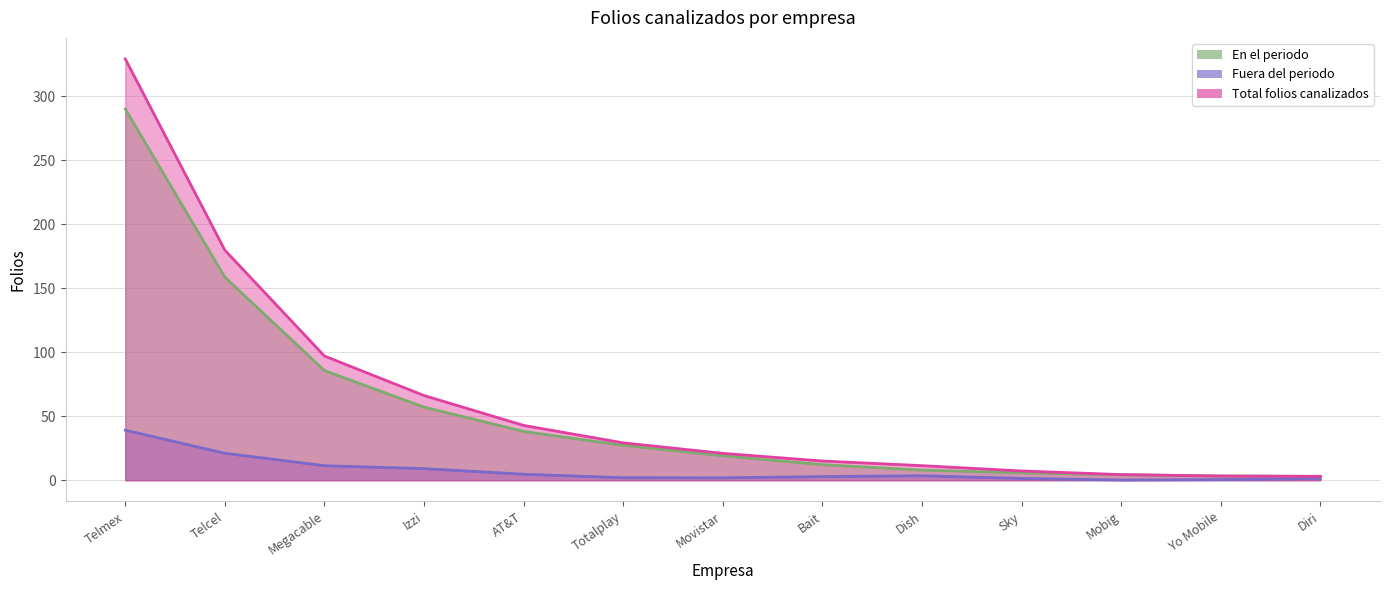

What is the label of the 10th point from the left?

Sky